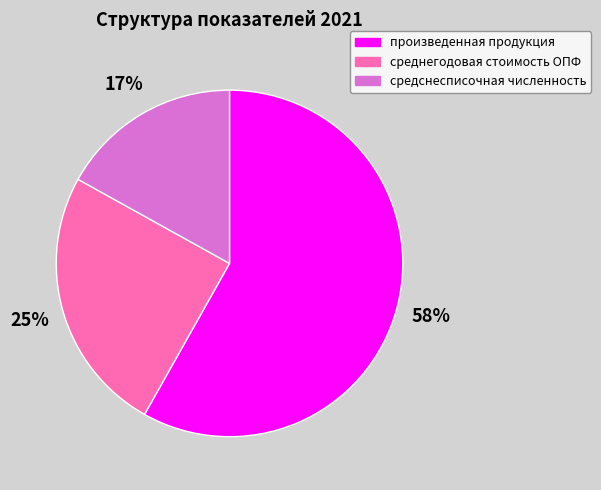

Which category has the smallest portion of the pie?

средснесписочная численность